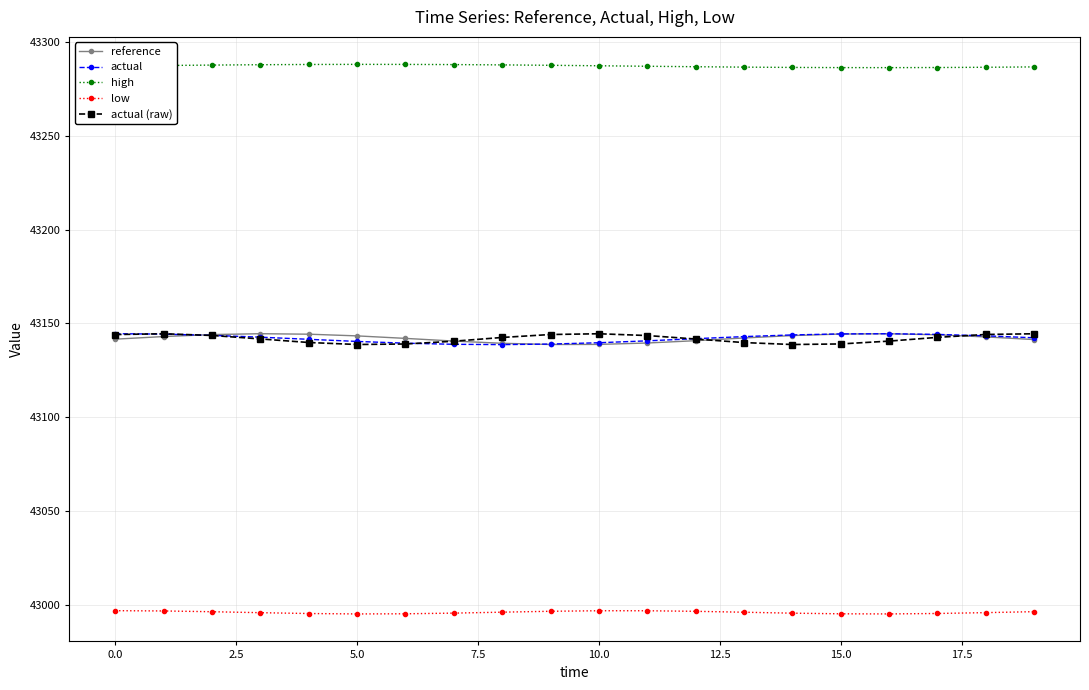

Which series has the largest total across all categories?

high